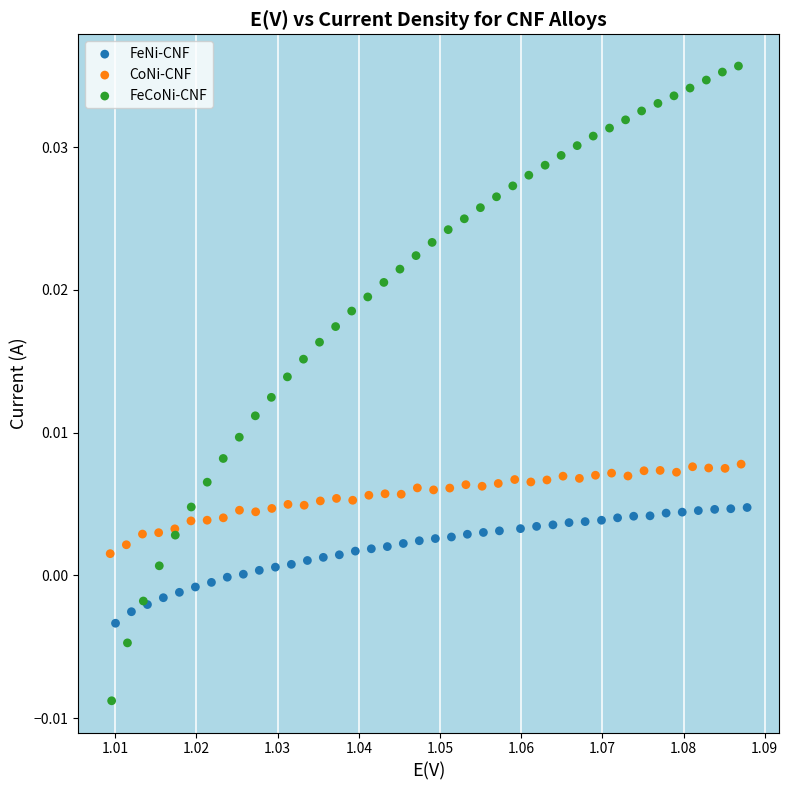

Which series contains the highest Y value?

FeCoNi-CNF